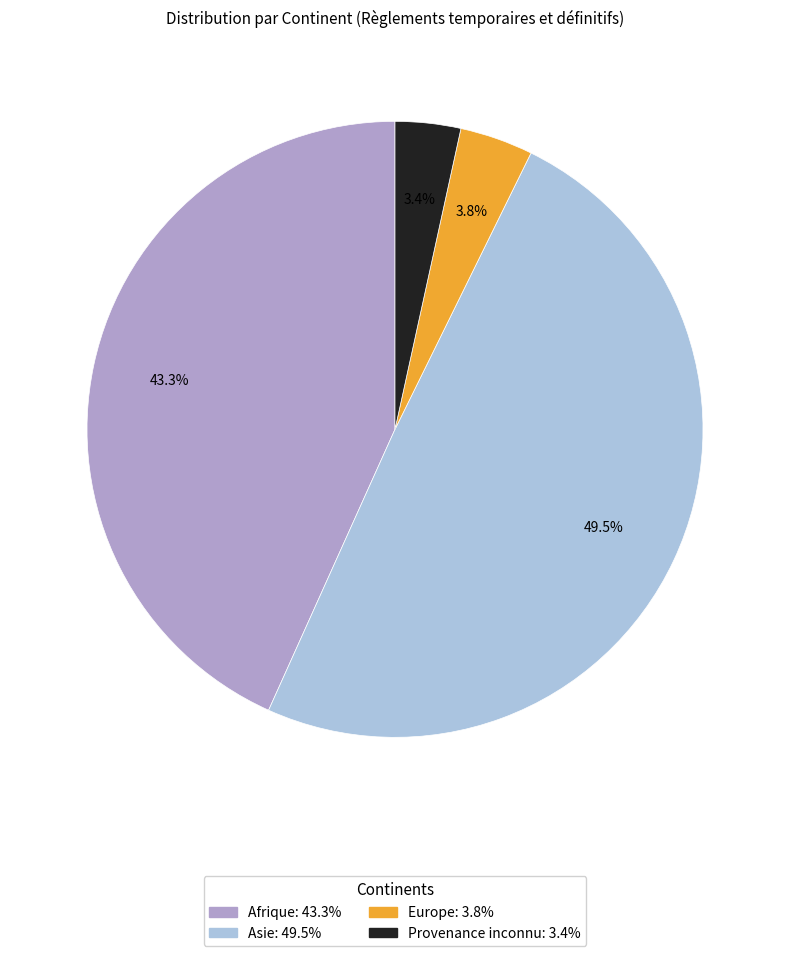

Is there a majority slice in this chart?

No